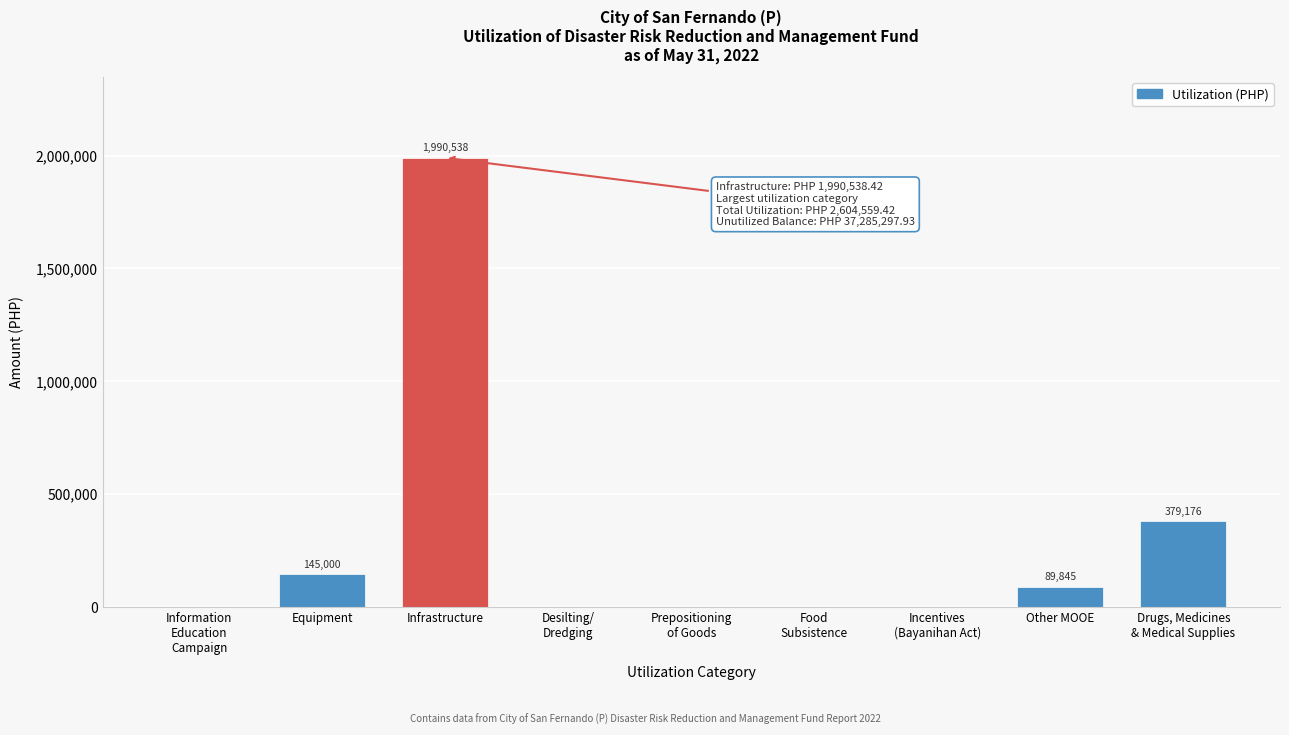

What is the maximum value shown in the chart?

1990538.4